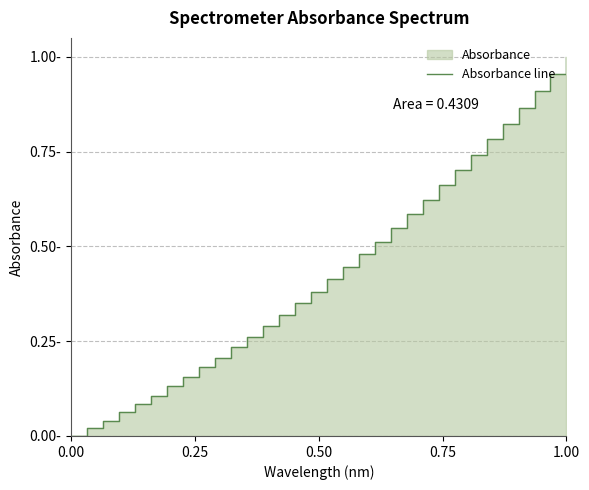

What is the label of the 32nd point from the left?

1.00